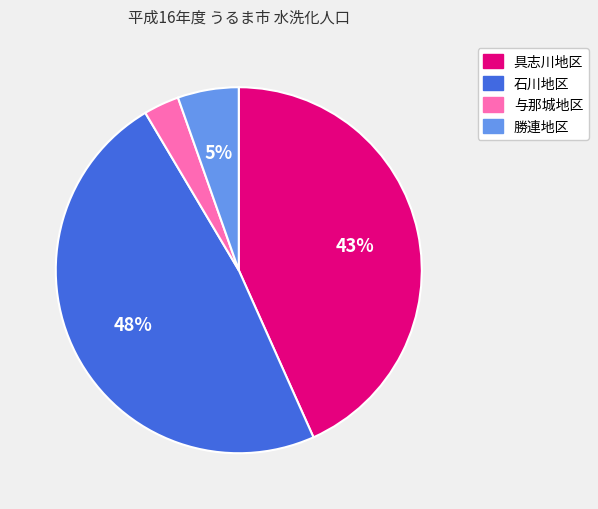

Which category has the smallest portion of the pie?

与那城地区